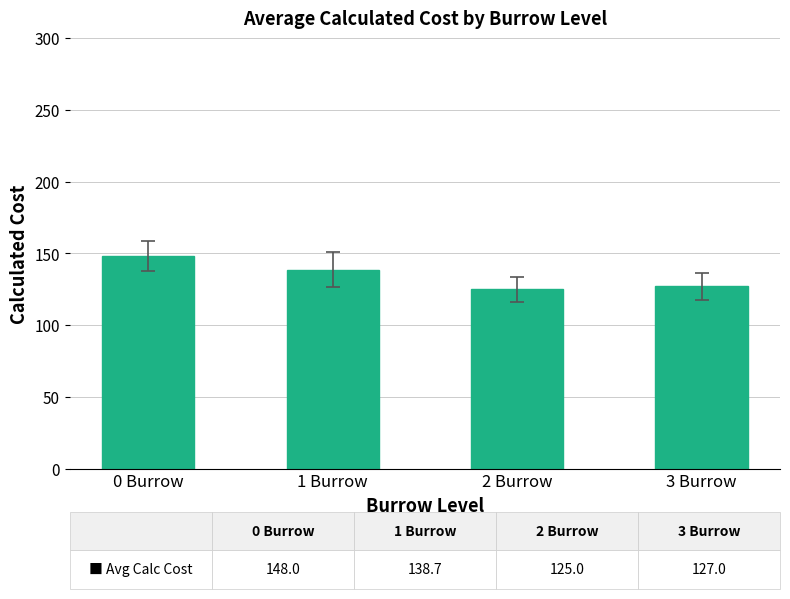

Where is the data nearest to the value 136?

1 Burrow